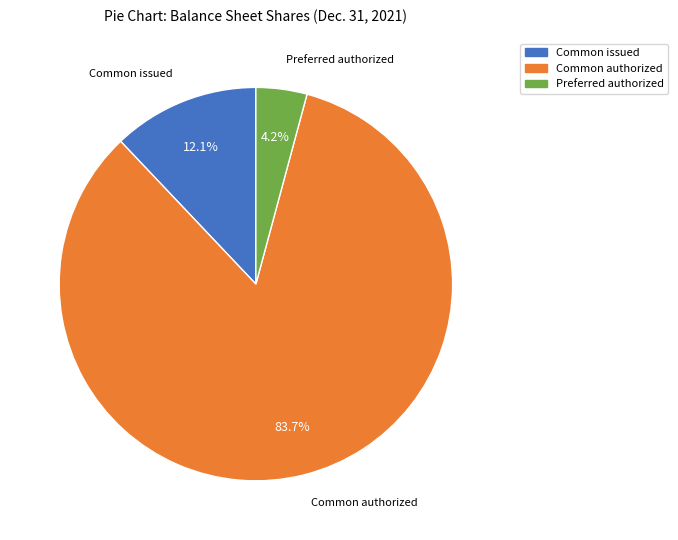

How many slices are in this pie chart?

3